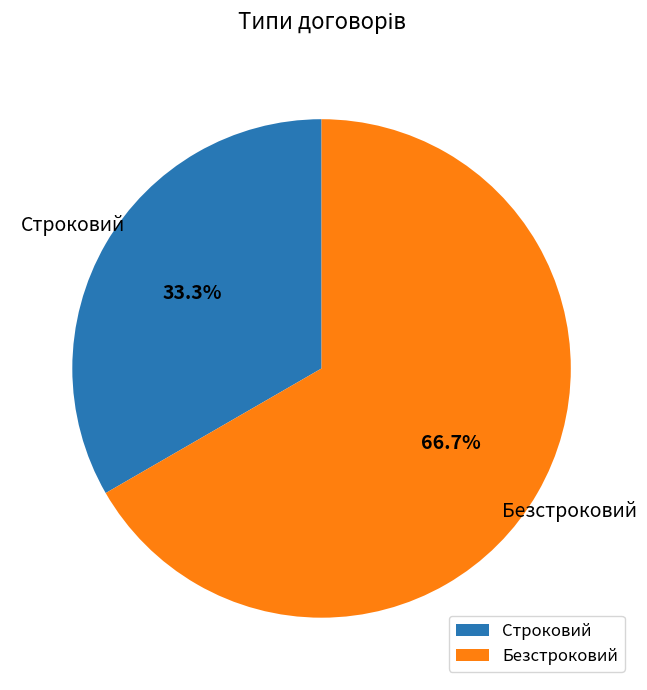

Is the sum of Строковий and Безстроковий greater than half?

Yes